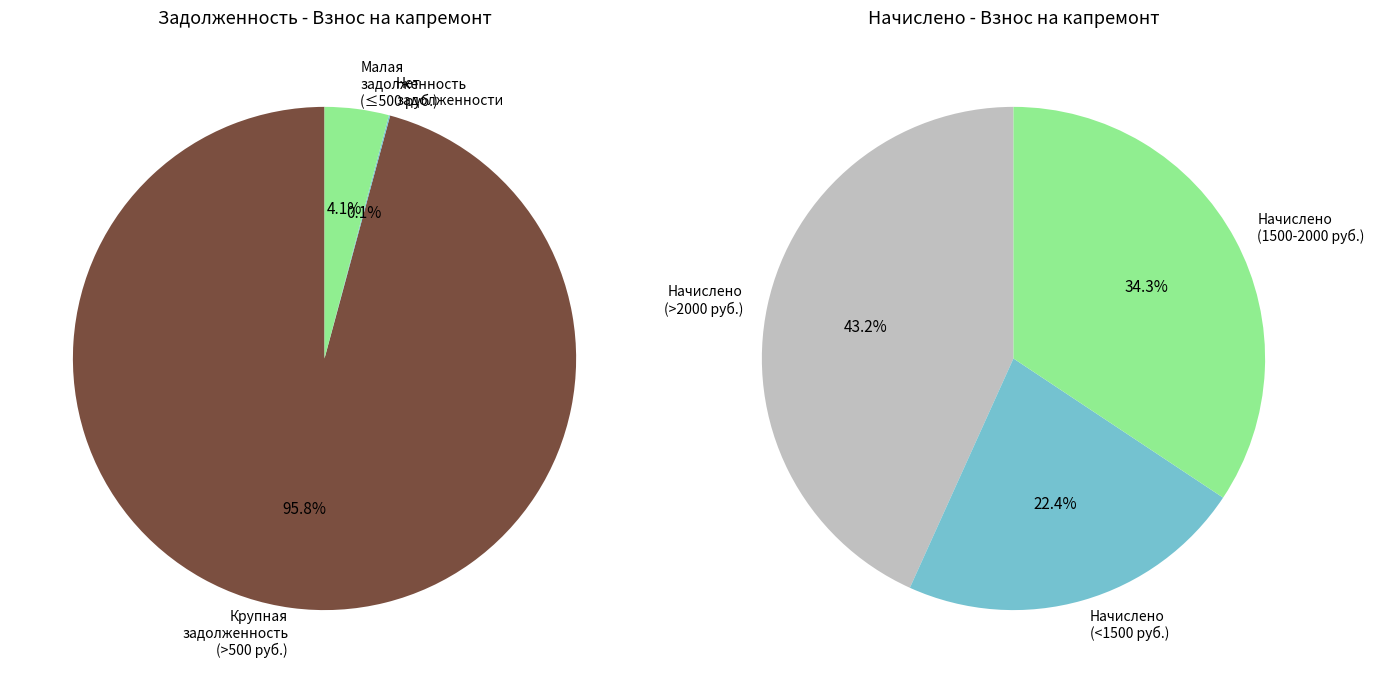

Does 16 account for over 50% of the chart?

No